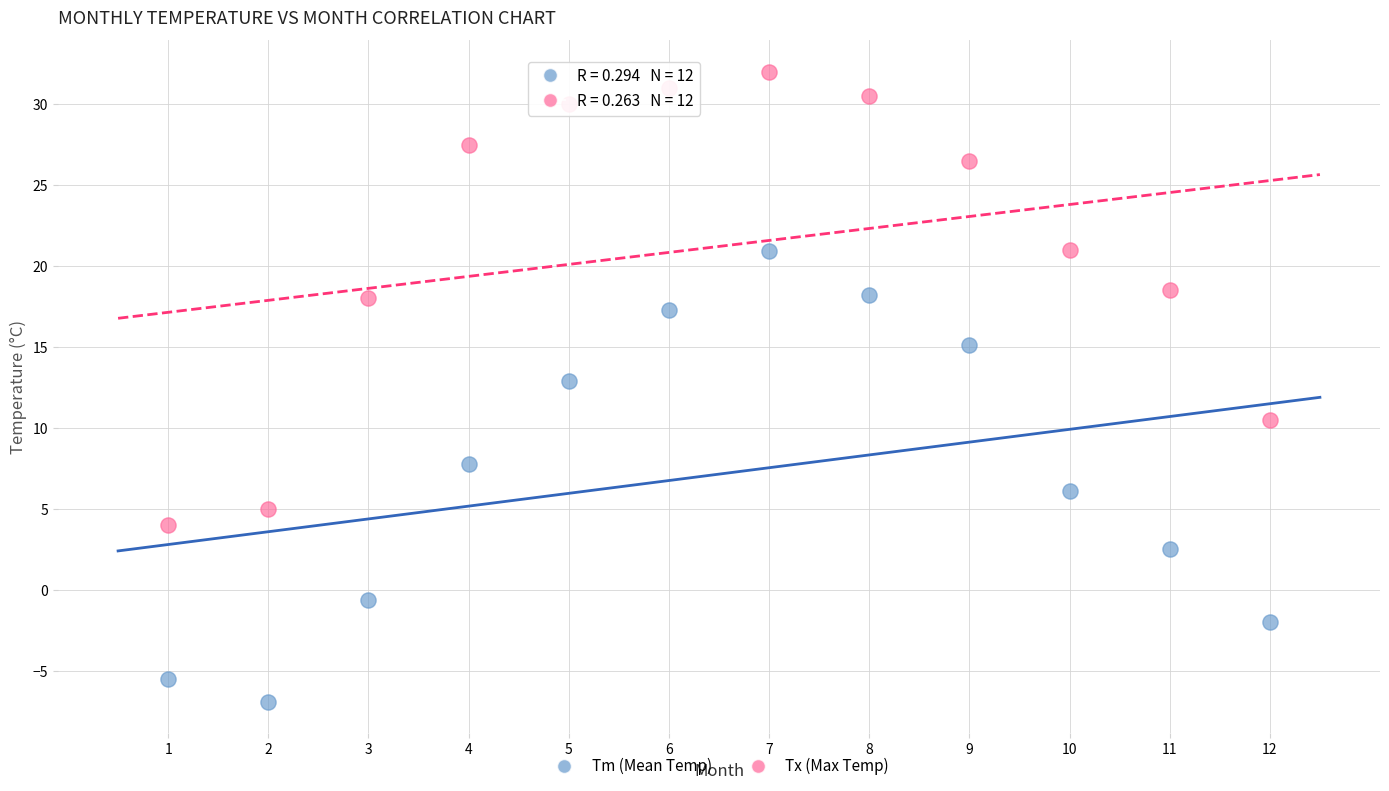

Across all data points, what is the range of X values (max minus min)?

11.0